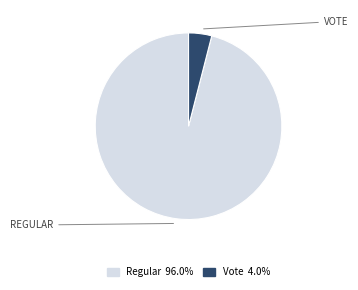

Rank the categories by value from highest to lowest.

Regular, Vote